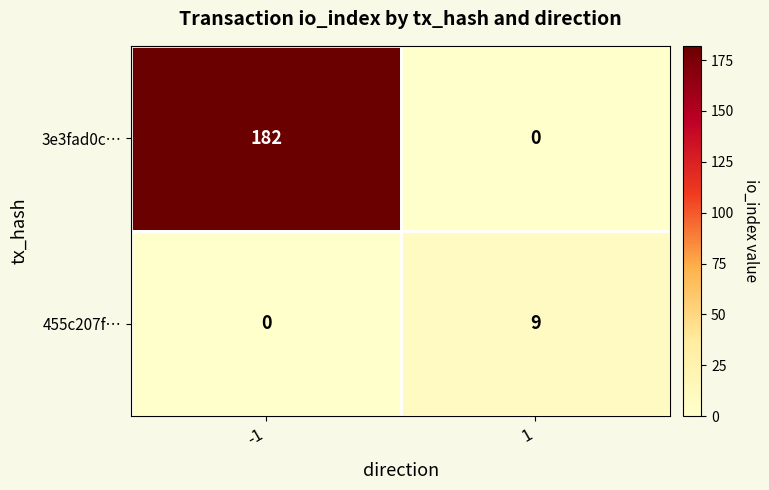

Rank the series at 1 from lowest to highest value.

3e3fad0c…, 455c207f…